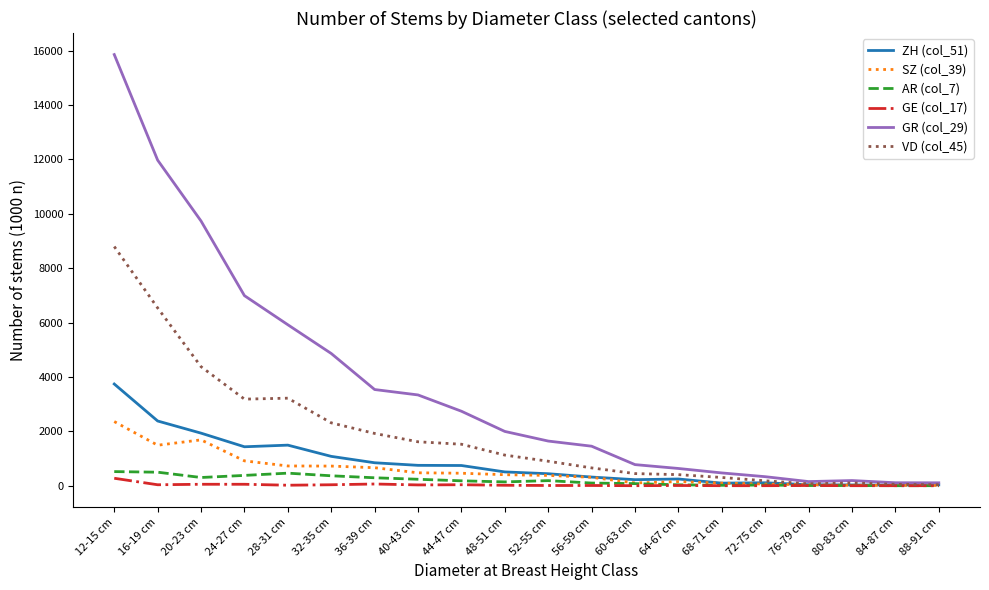

At which category is the sum across all series the highest?

12-15 cm